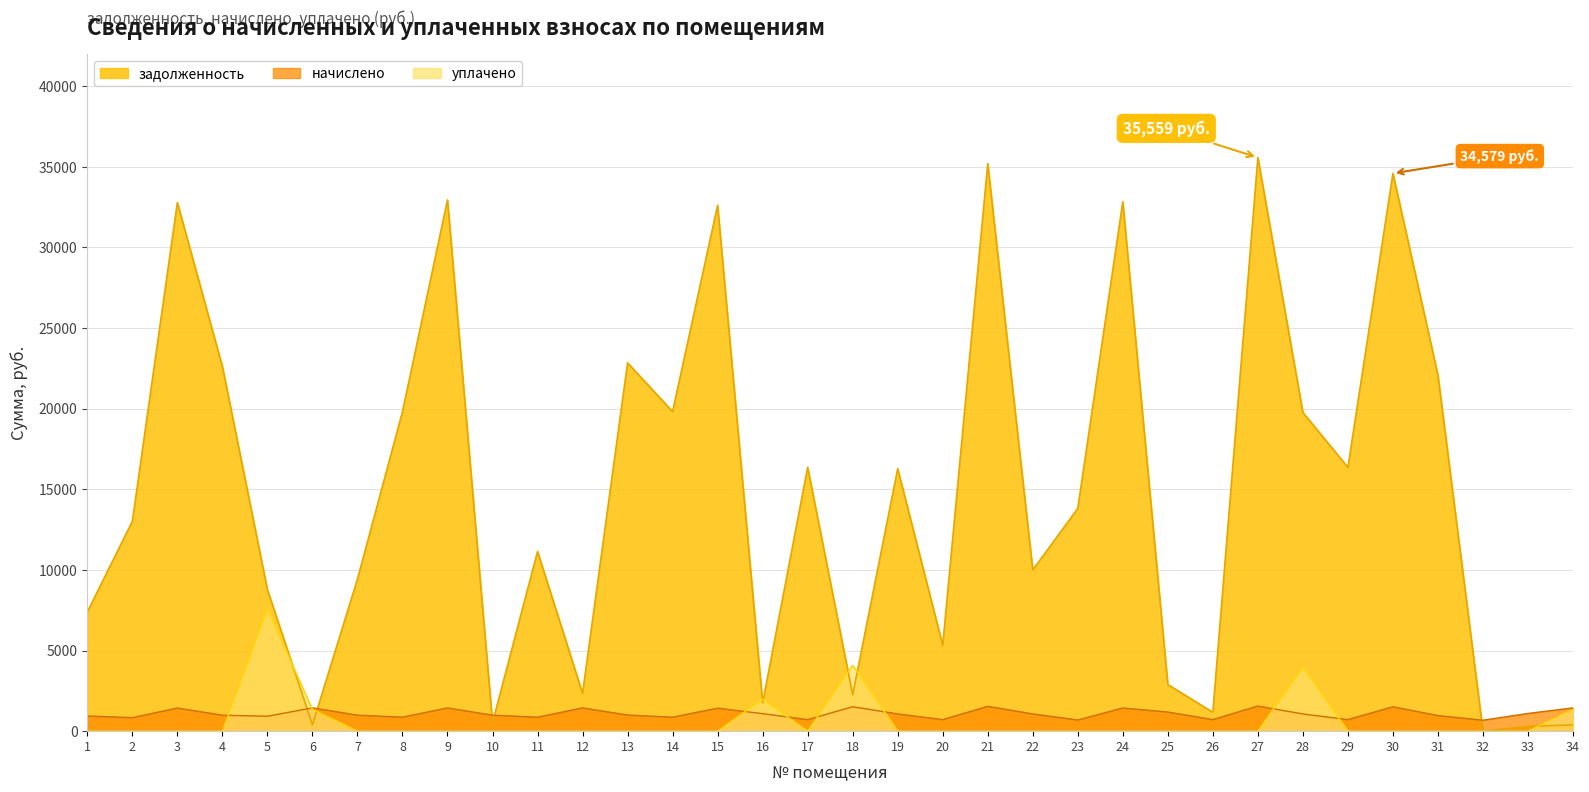

What is the approximate value of задолженность at 6?

391.3